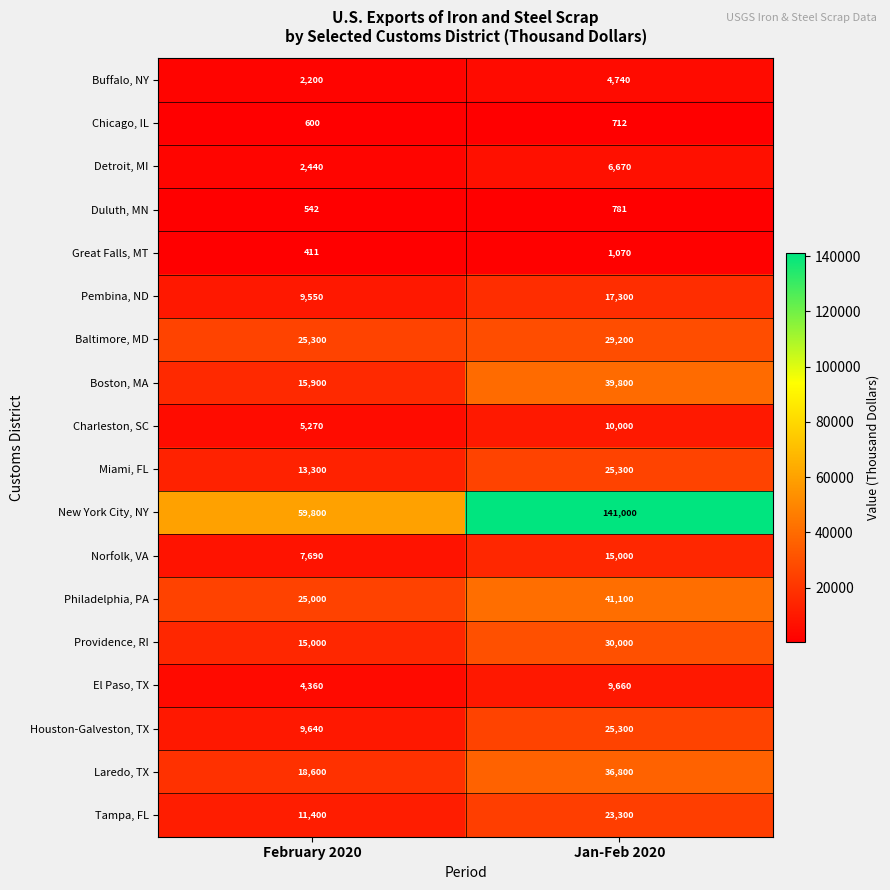

What value does the Norfolk, VA series have at February 2020, to the nearest 10?

7690